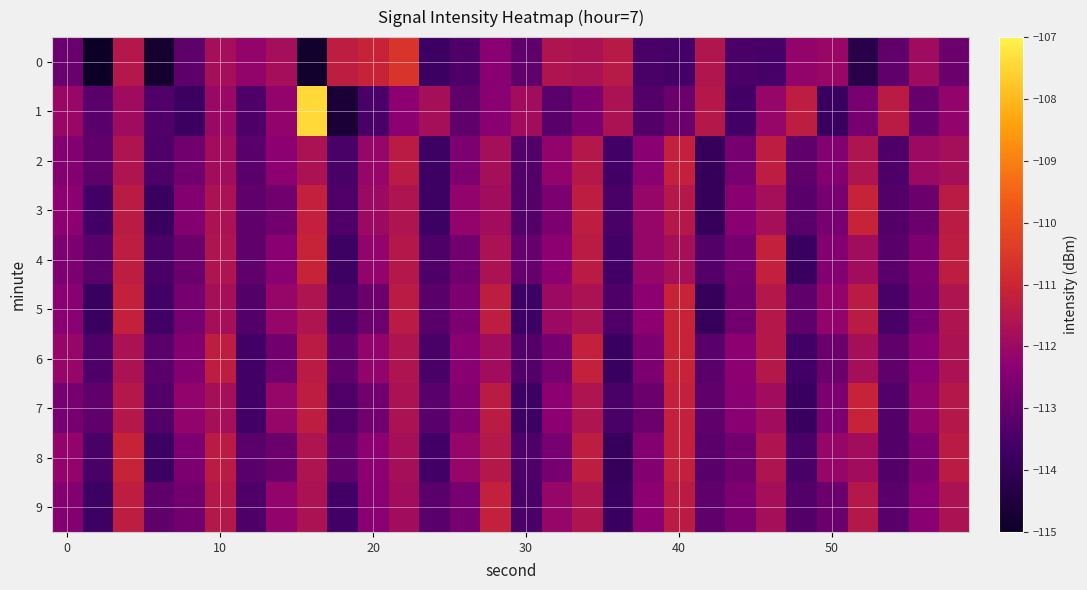

How many distinct data groups are displayed?

10